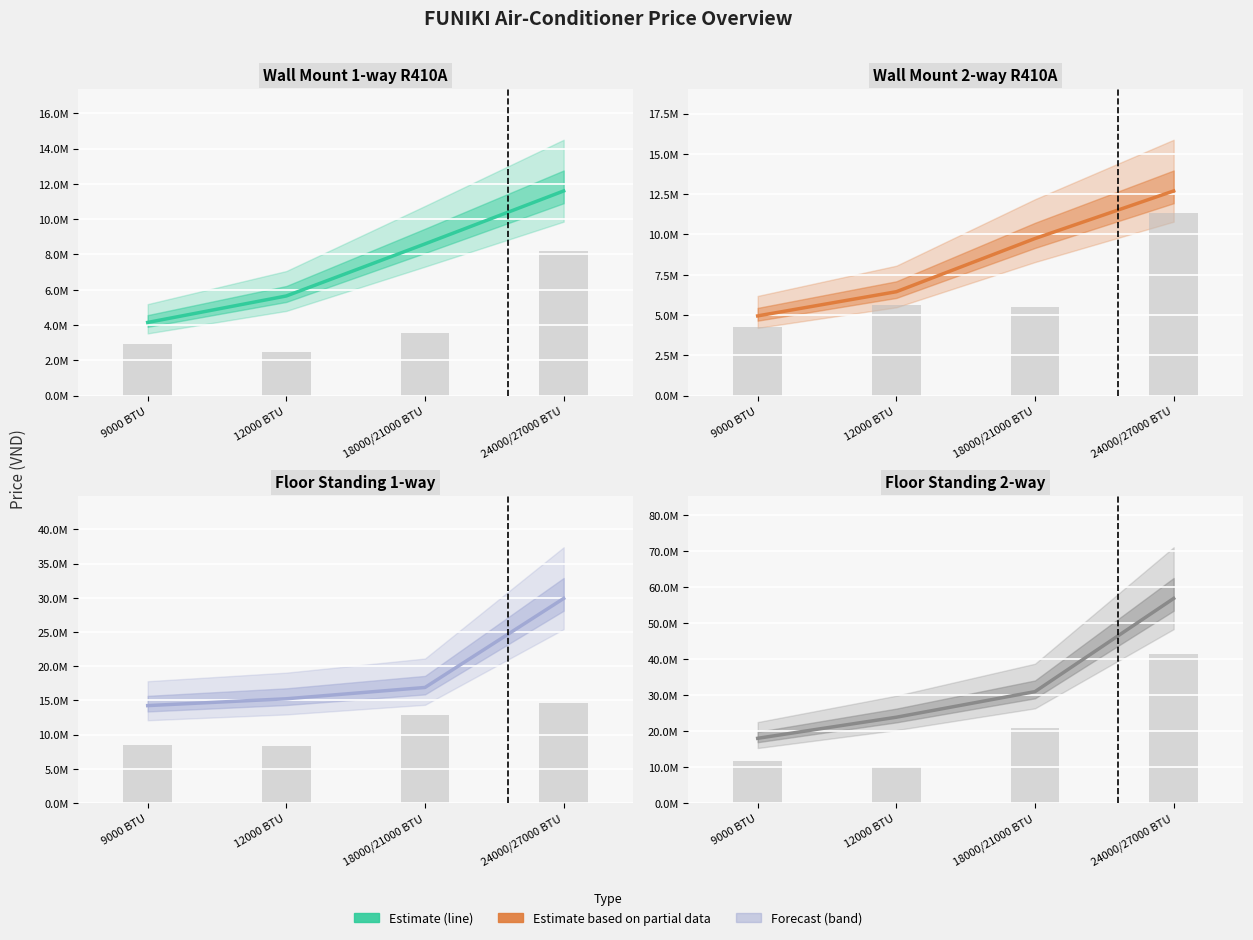

Which label corresponds to the largest value in the chart?

24000/27000 BTU